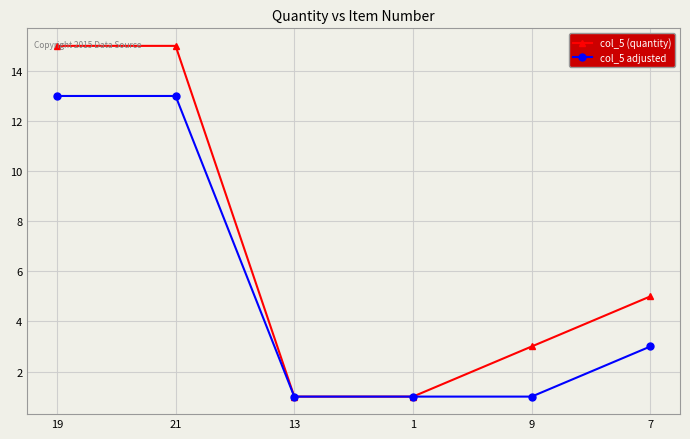

Reading right to left, list all the values displayed in this chart.

col_5 (quantity): 5	3	1	1	15	15
col_5 adjusted: 3	1	1	1	13	13